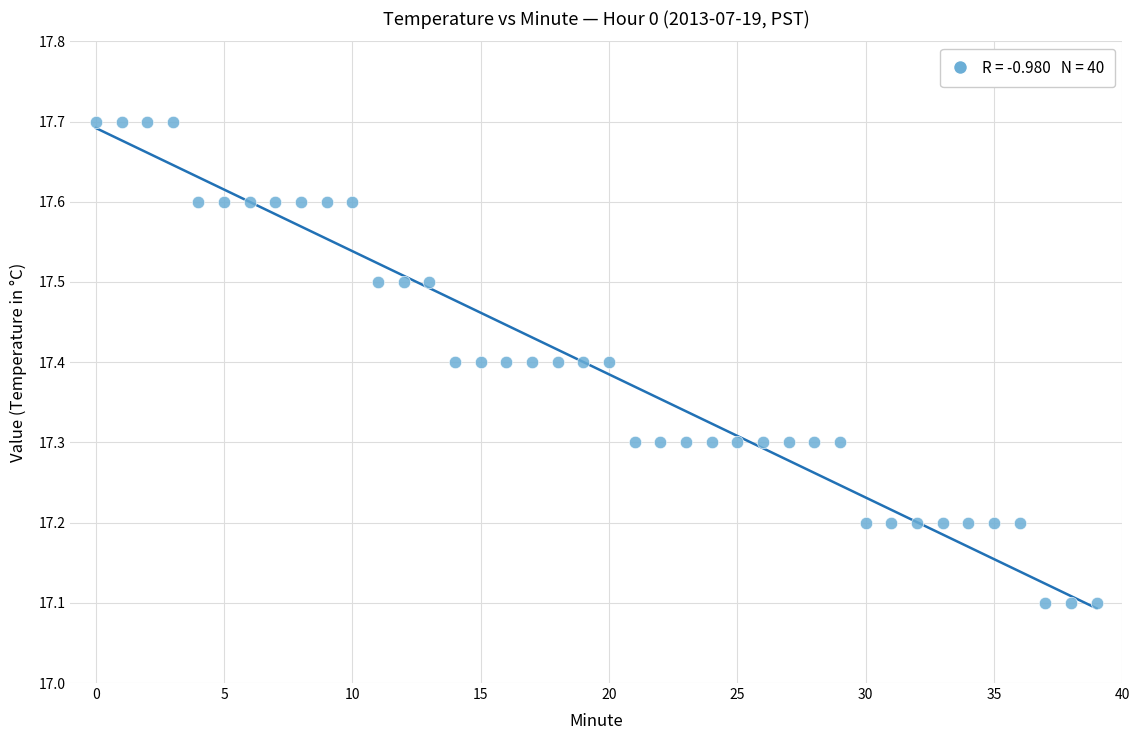

What is the range of Y values (max minus min)?

0.6